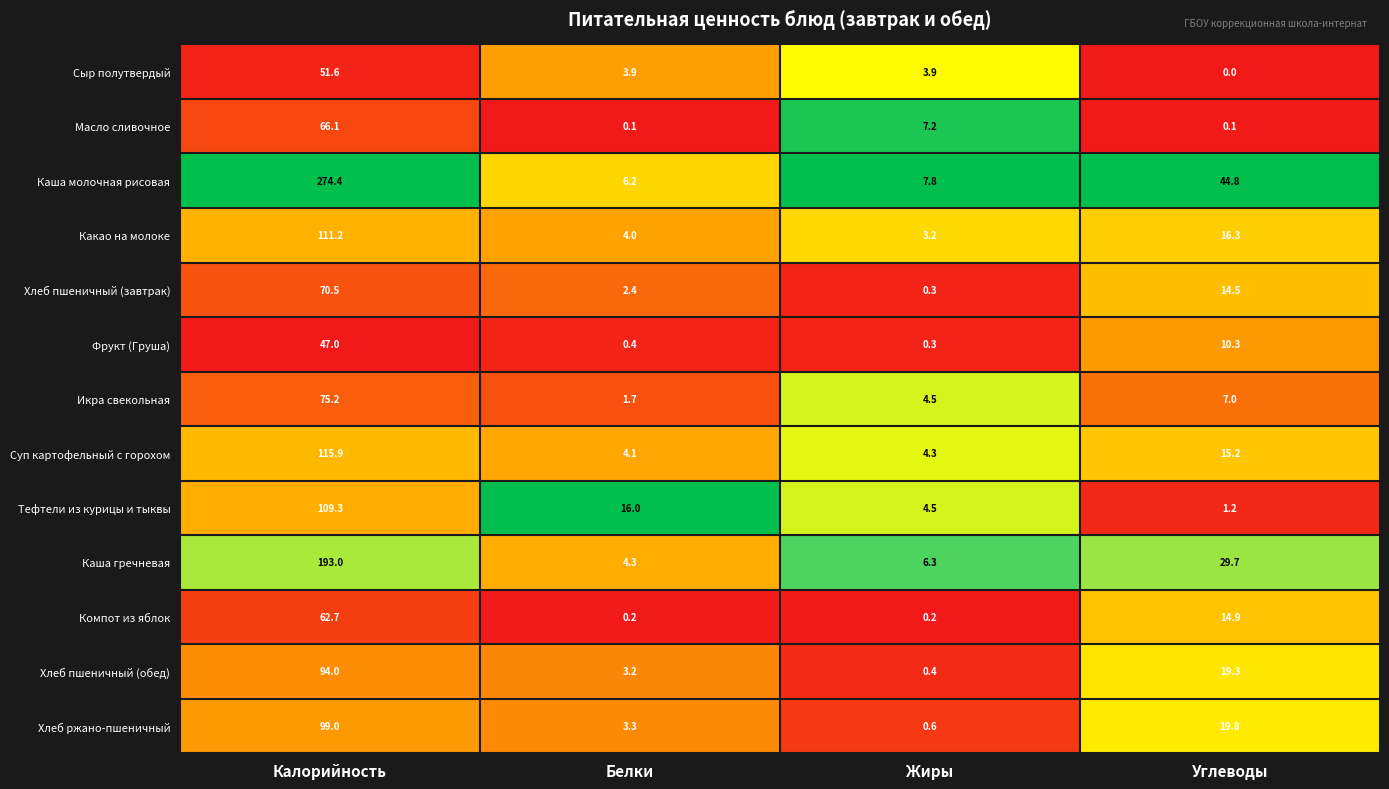

What is the average value of the Каша молочная рисовая series?

83.3